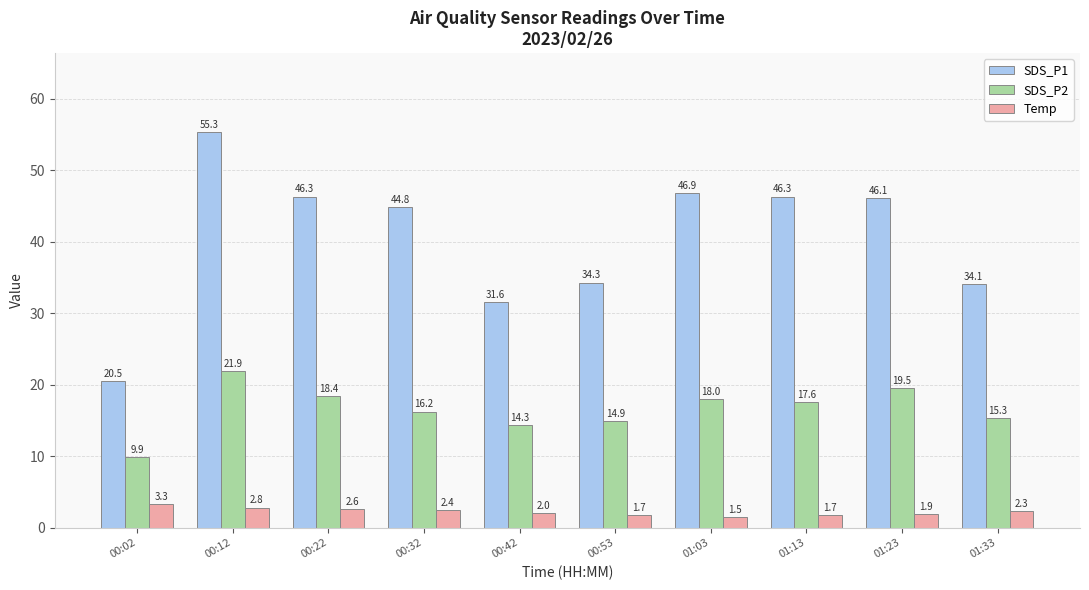

What is the smallest value displayed?

1.5